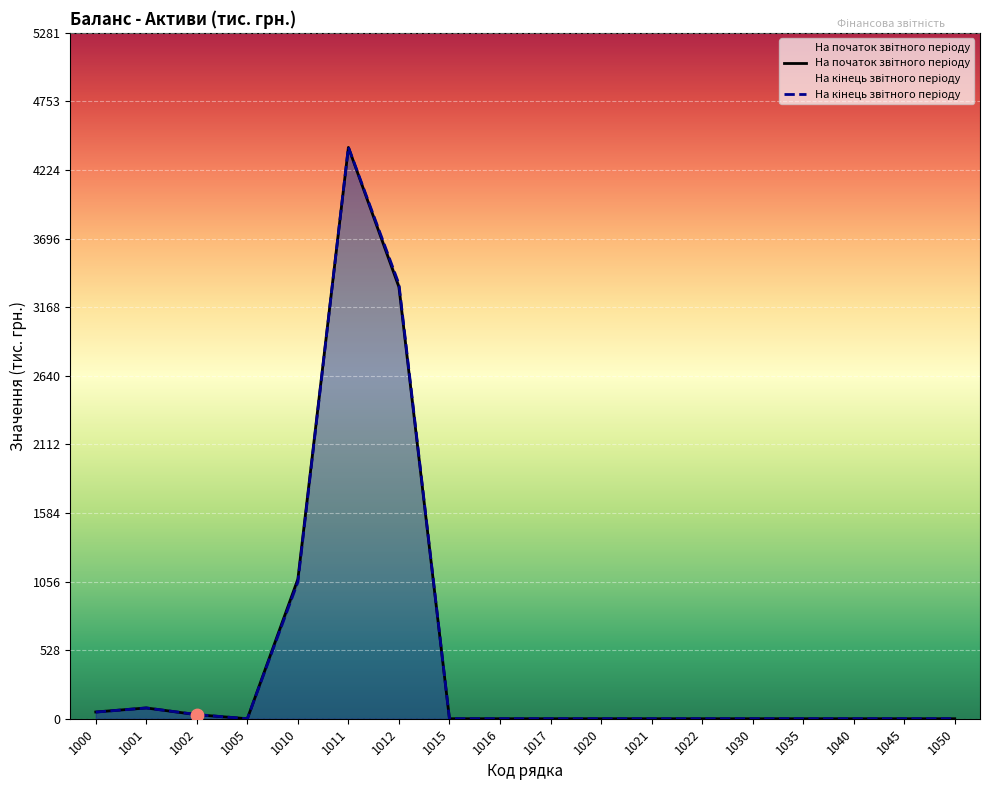

Is the value of На кінець звітного періоду at 1012 greater than the value of На початок звітного періоду at 1012?

Yes